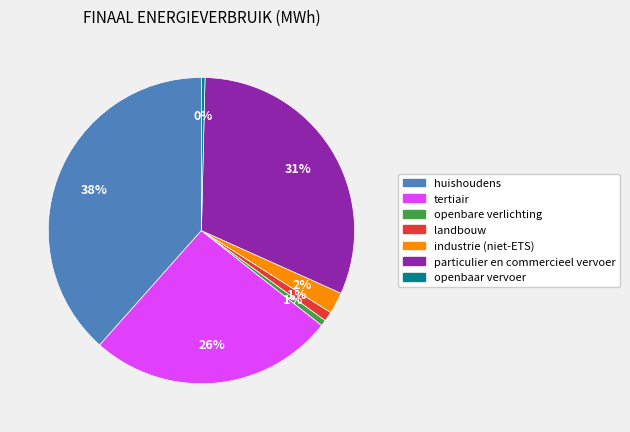

To the nearest percent, what percentage of the pie is openbare verlichting?

1%